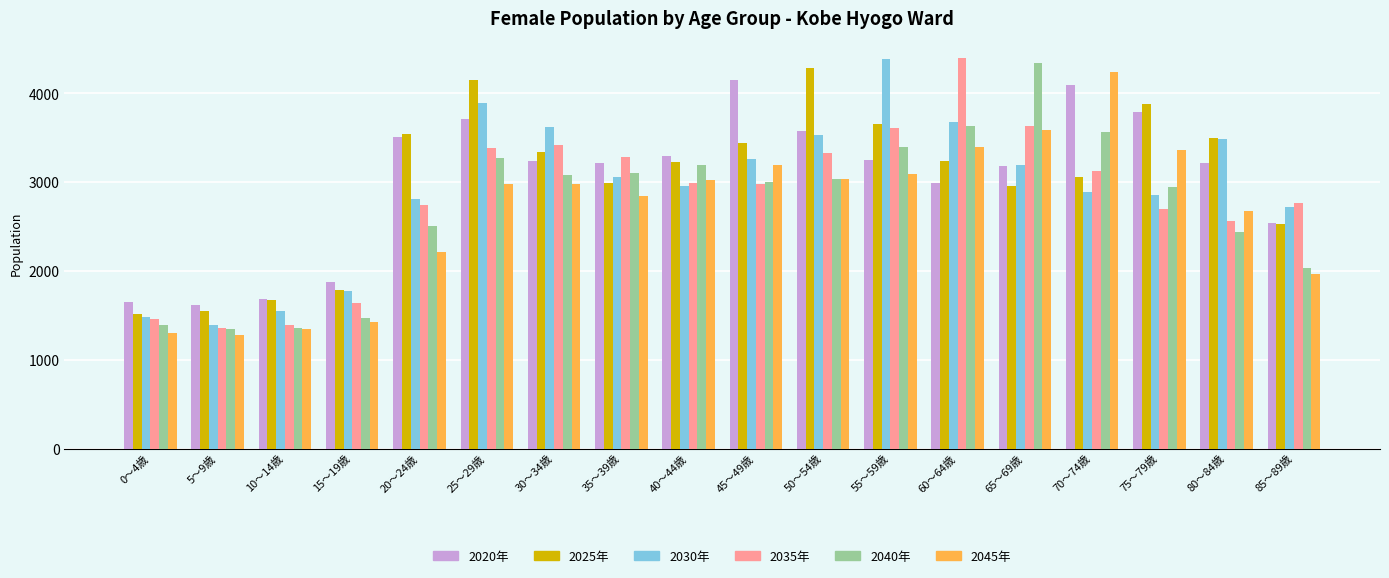

At which label does 2030年 first exceed 3060?

25～29歳